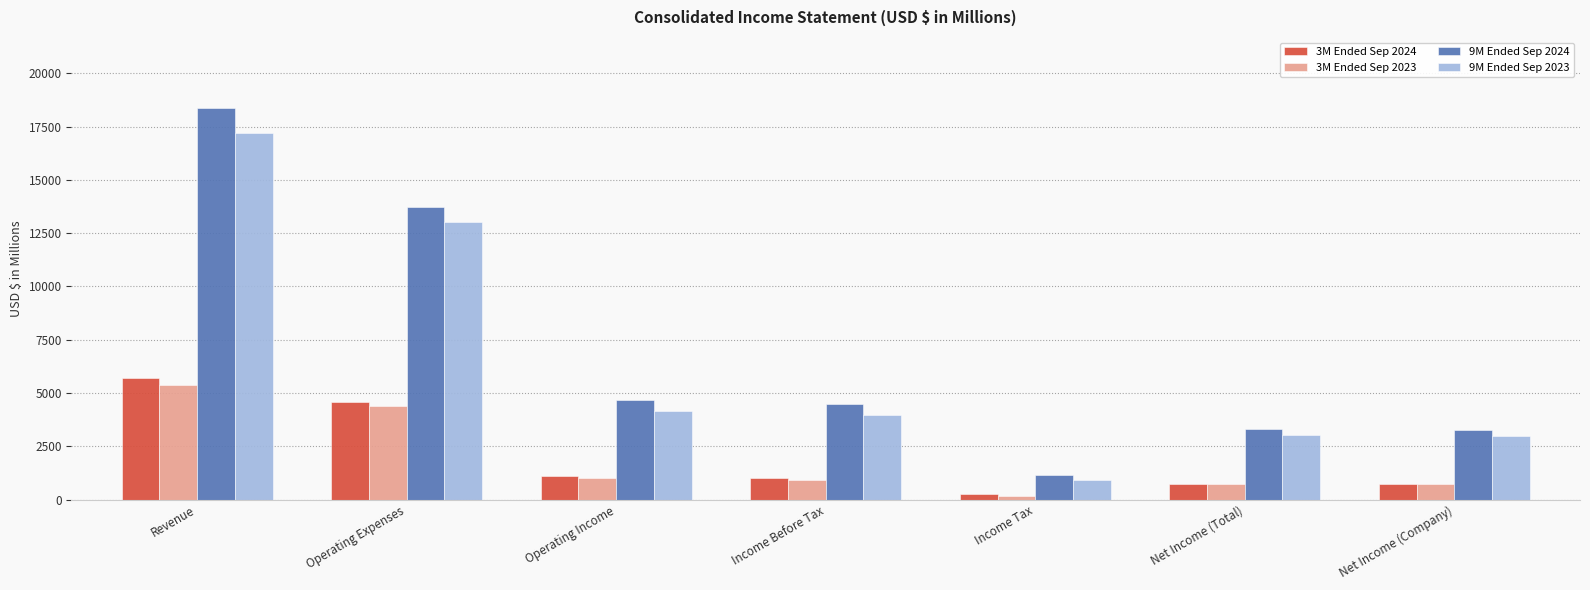

Is the value of 3M Ended Sep 2024 at Income Tax greater than the value of 9M Ended Sep 2023 at Revenue?

No